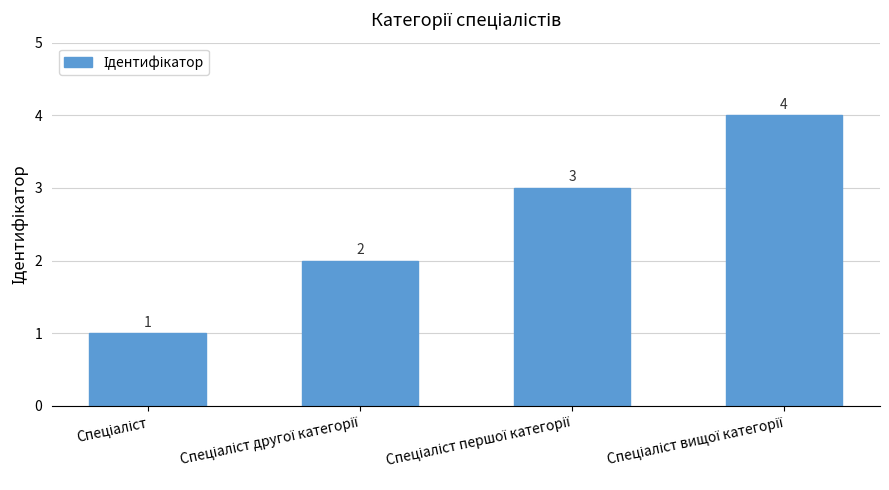

Reading left to right, transcribe all the data shown in this chart.

1	2	3	4